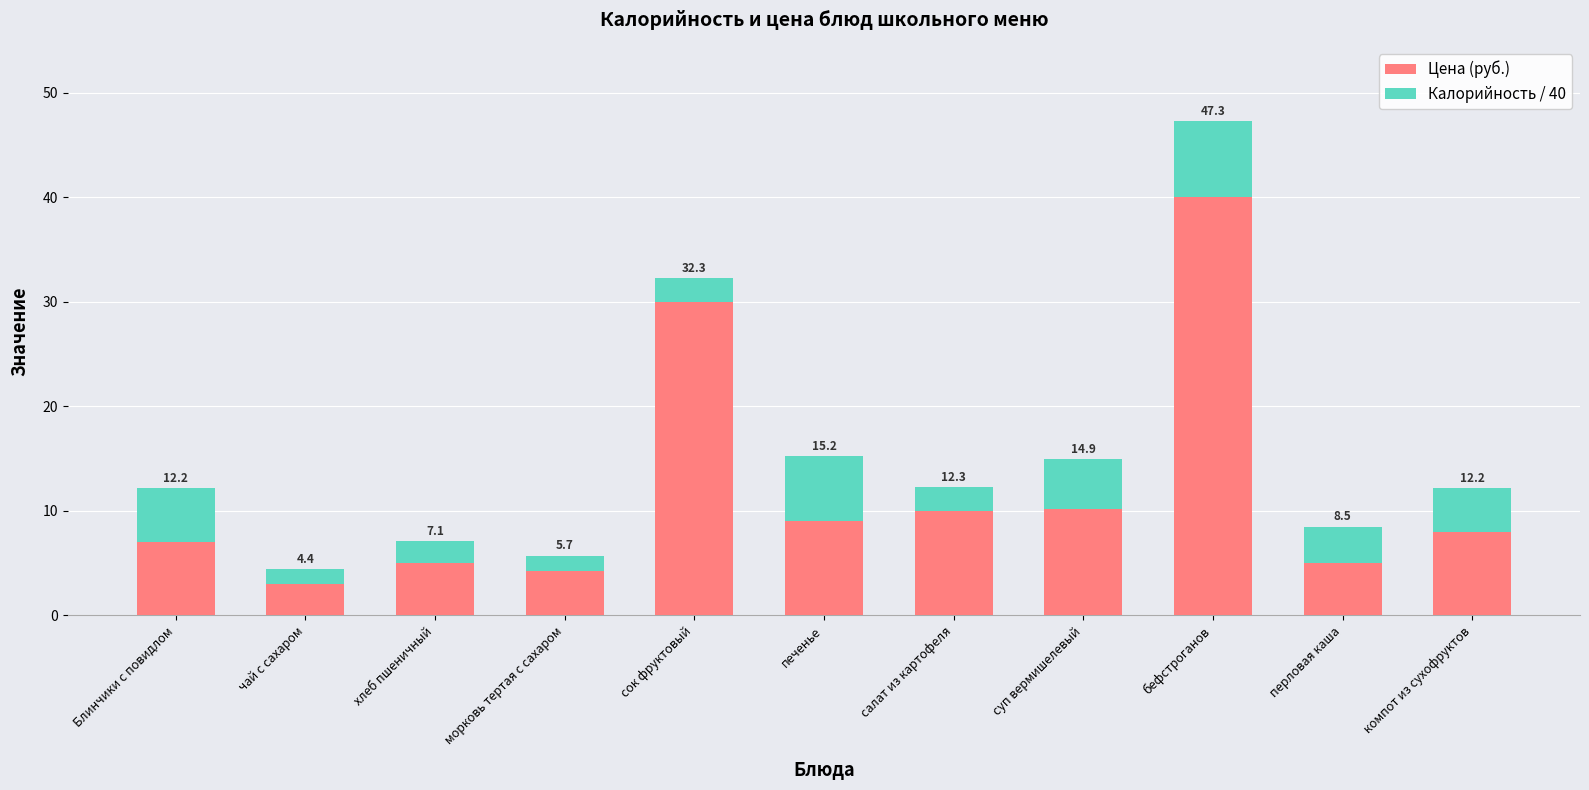

Are the bars grouped side by side (vs. stacked)?

No